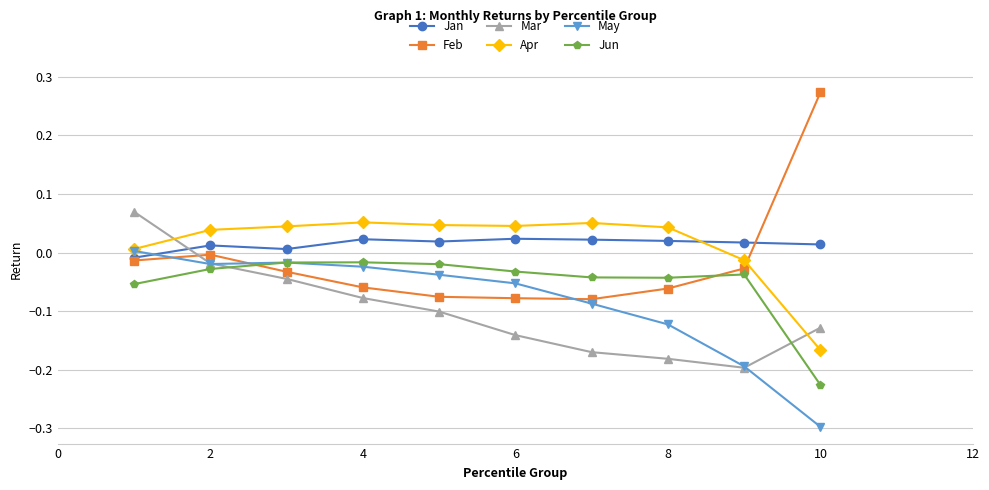

How many intersections are there between Apr and Jan?

1